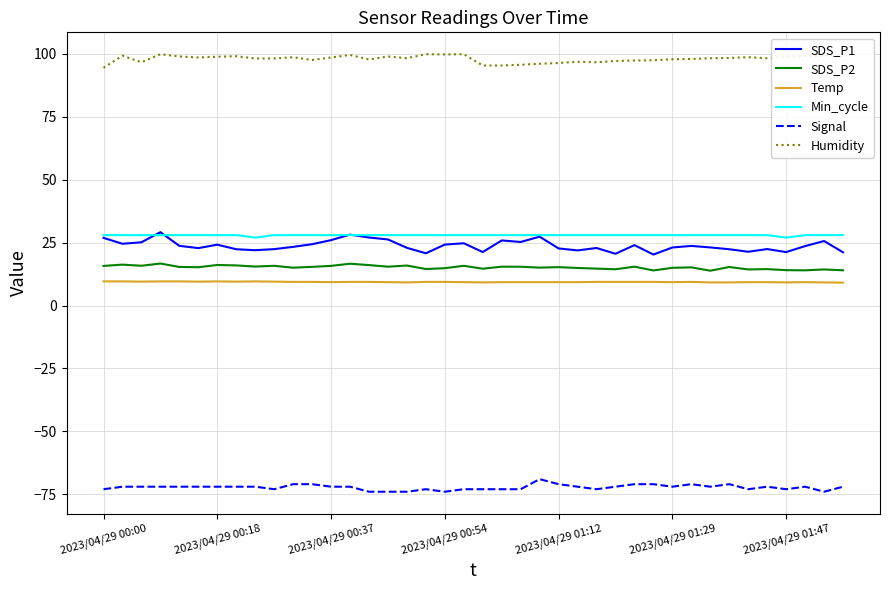

True or false: SDS_P2 and Min_cycle cross at least once.

False